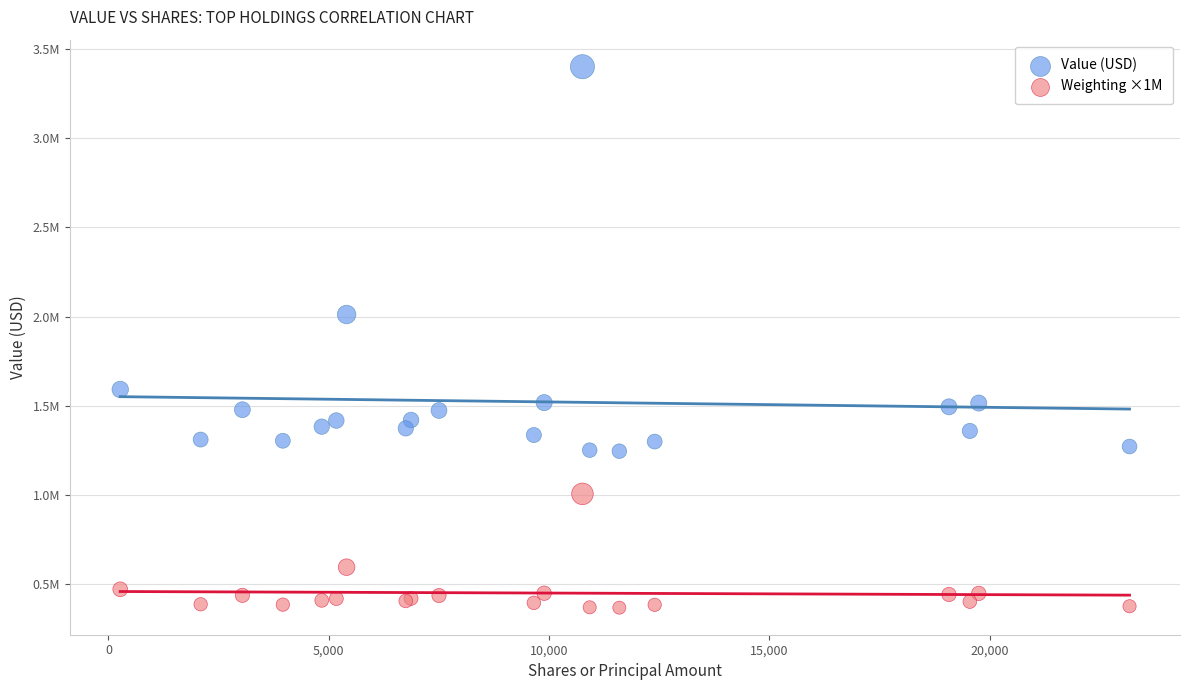

What are all the series names shown in the legend?

Value (USD), Weighting ×1M